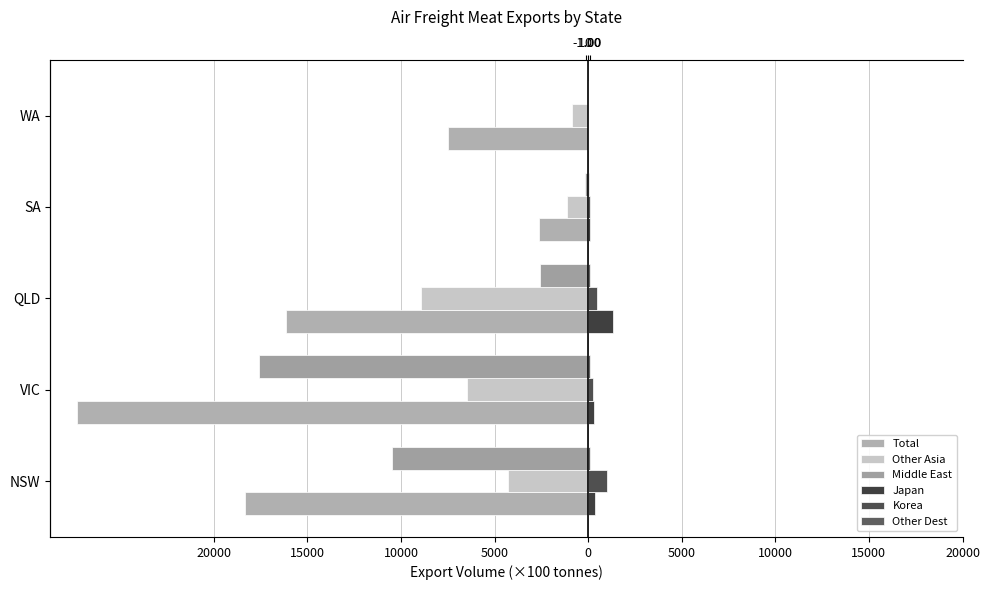

How many bars are there in each group?

6